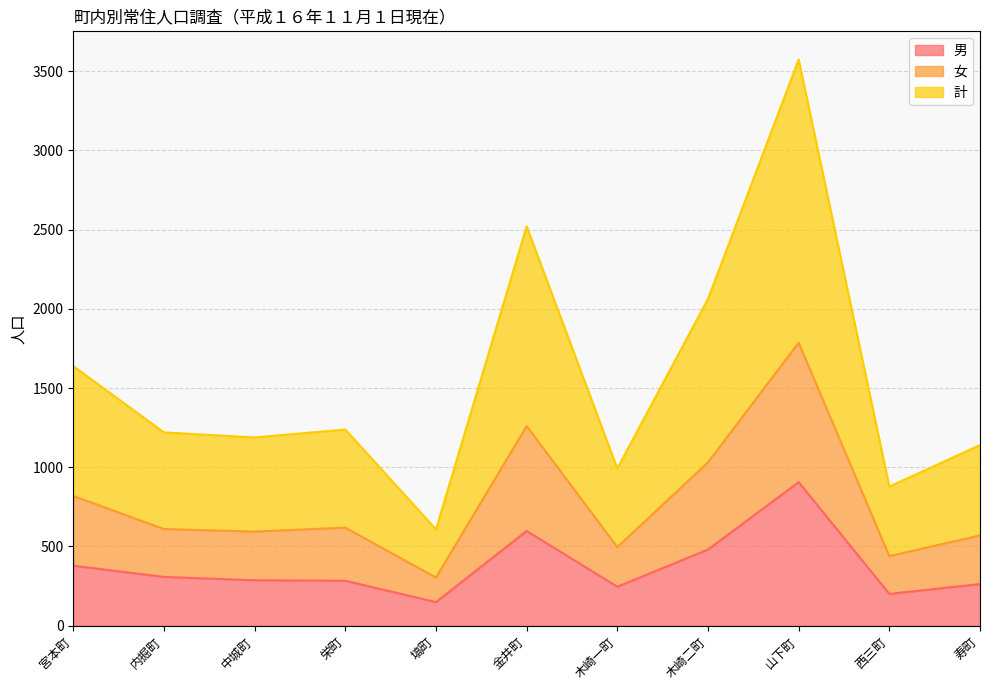

Reading right to left, what are all the values shown in this chart?

男: 263	201	906	481	246	598	149	284	287	308	379
女: 570	439	1786	1031	496	1260	304	619	594	610	819
計: 1140	878	3572	2062	992	2520	608	1238	1188	1220	1638